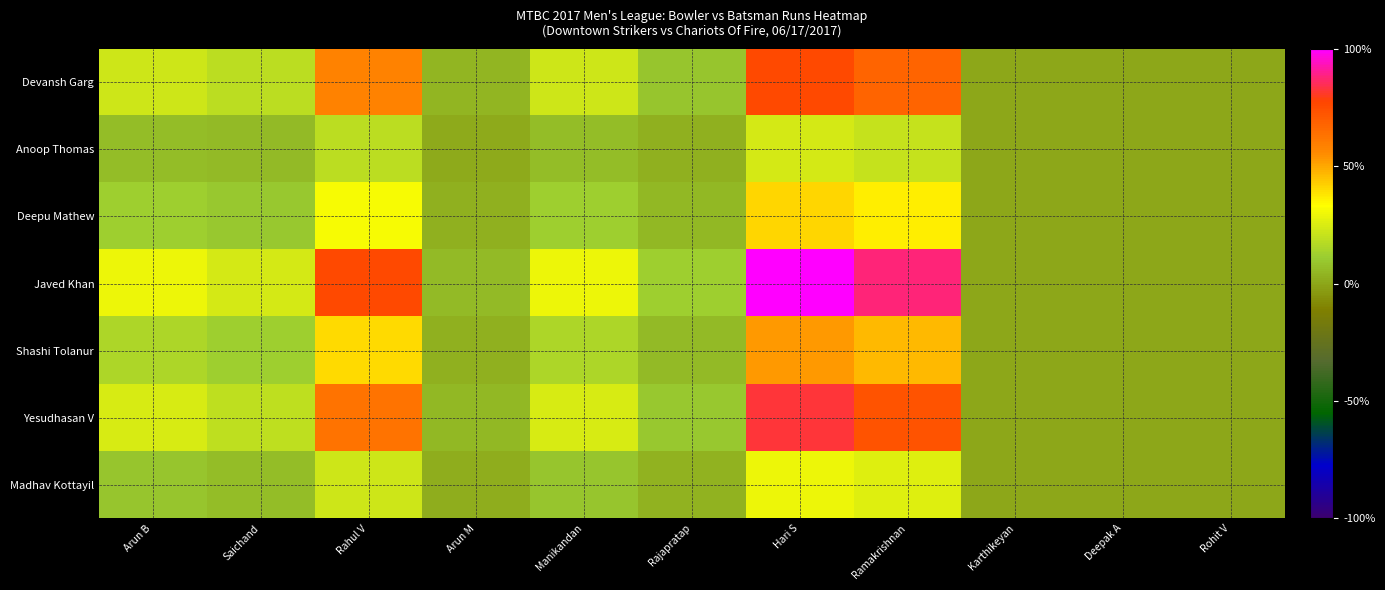

Reading left to right, what are all the values shown in this chart?

Devansh Garg: Arun B=22.5	Saichand=18.0	Rahul V=58.5	Arun M=4.5	Manikandan=22.5	Rajapratap=9.0	Hari S=76.5	Ramakrishnan=67.5	Karthikeyan=0.0	Deepak A=0.0	Rohit V=0.0
Anoop Thomas: Arun B=6.9	Saichand=5.5	Rahul V=18.0	Arun M=1.4	Manikandan=6.9	Rajapratap=2.8	Hari S=23.5	Ramakrishnan=20.8	Karthikeyan=0.0	Deepak A=0.0	Rohit V=0.0
Deepu Mathew: Arun B=12.1	Saichand=9.7	Rahul V=31.5	Arun M=2.4	Manikandan=12.1	Rajapratap=4.8	Hari S=41.2	Ramakrishnan=36.3	Karthikeyan=0.0	Deepak A=0.0	Rohit V=0.0
Javed Khan: Arun B=29.4	Saichand=23.5	Rahul V=76.5	Arun M=5.9	Manikandan=29.4	Rajapratap=11.8	Hari S=100.0	Ramakrishnan=88.2	Karthikeyan=0.0	Deepak A=0.0	Rohit V=0.0
Shashi Tolanur: Arun B=15.6	Saichand=12.5	Rahul V=40.5	Arun M=3.1	Manikandan=15.6	Rajapratap=6.2	Hari S=52.9	Ramakrishnan=46.7	Karthikeyan=0.0	Deepak A=0.0	Rohit V=0.0
Yesudhasan V: Arun B=24.2	Saichand=19.4	Rahul V=63.0	Arun M=4.8	Manikandan=24.2	Rajapratap=9.7	Hari S=82.4	Ramakrishnan=72.7	Karthikeyan=0.0	Deepak A=0.0	Rohit V=0.0
Madhav Kottayil: Arun B=8.7	Saichand=6.9	Rahul V=22.5	Arun M=1.7	Manikandan=8.7	Rajapratap=3.5	Hari S=29.4	Ramakrishnan=26.0	Karthikeyan=0.0	Deepak A=0.0	Rohit V=0.0